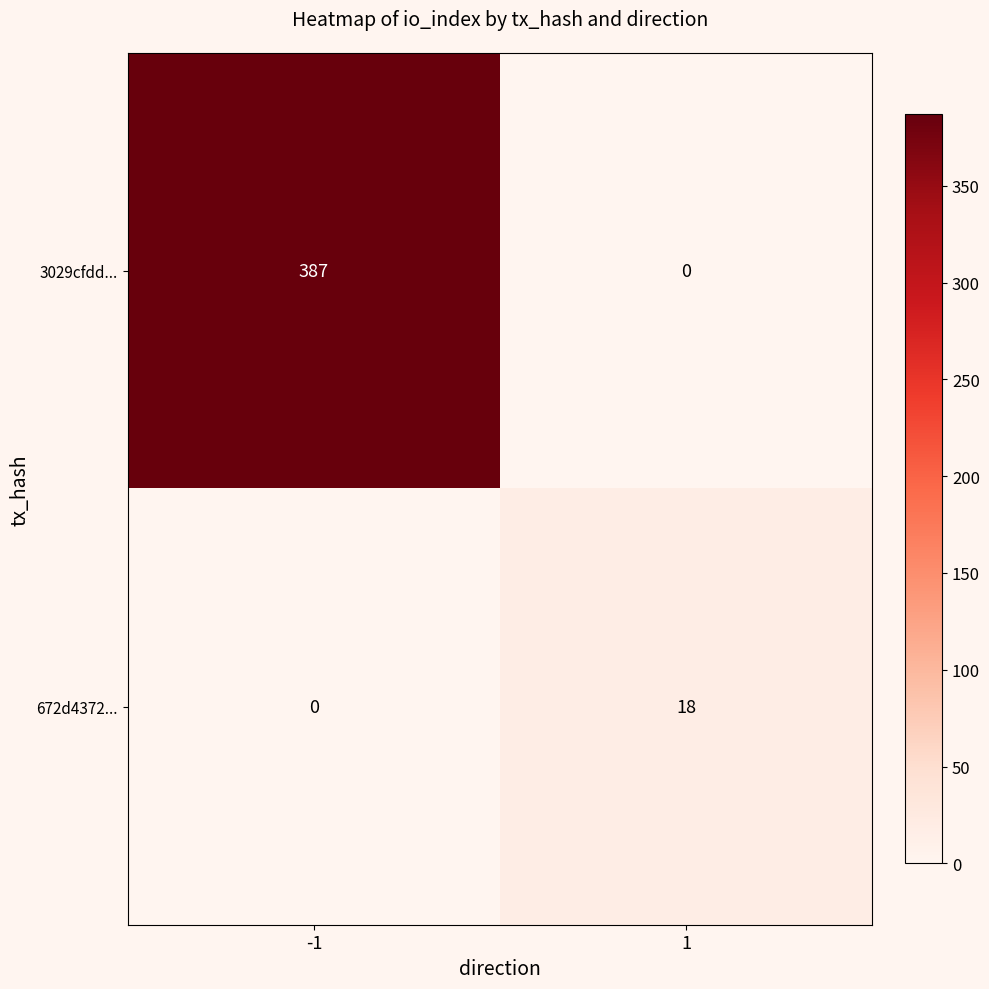

True or false: 672d4372... has a value of 0 at -1.

True